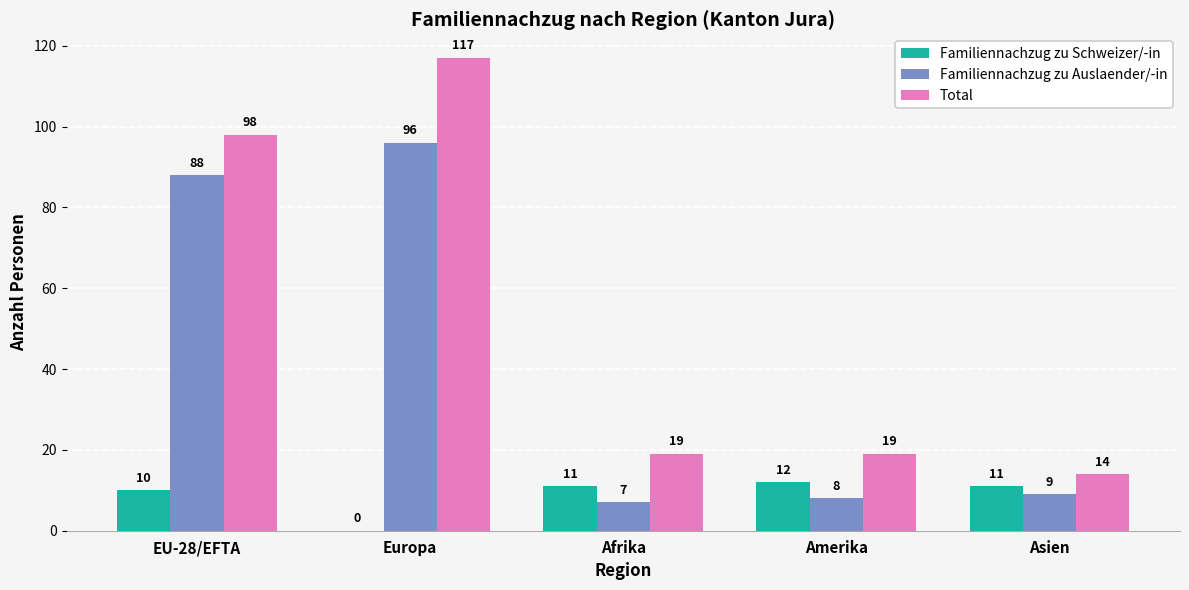

What are all the series names shown in the legend?

Familiennachzug zu Schweizer/-in, Familiennachzug zu Auslaender/-in, Total